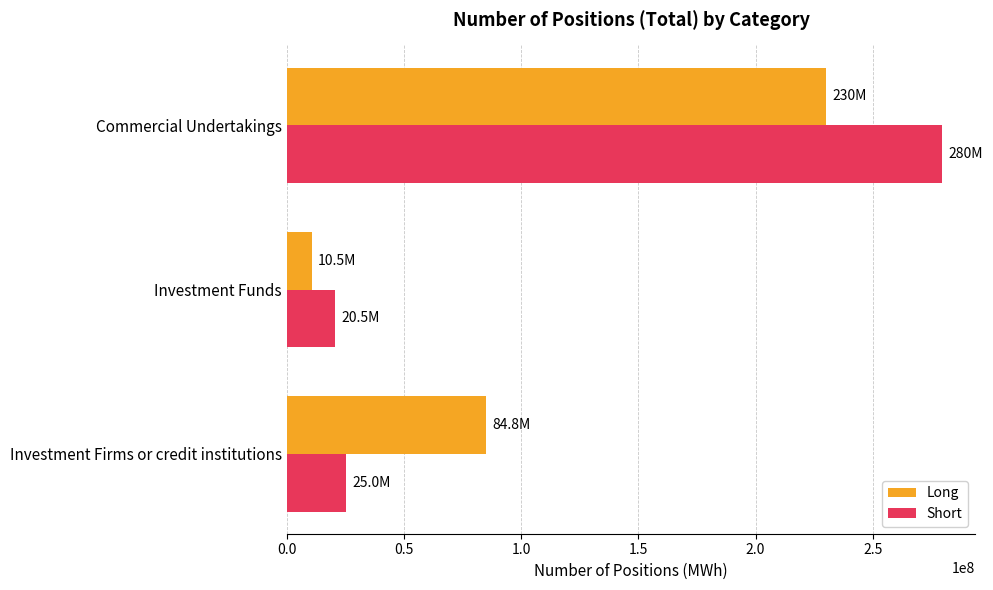

How many data points in Short are less than 25038978?

1